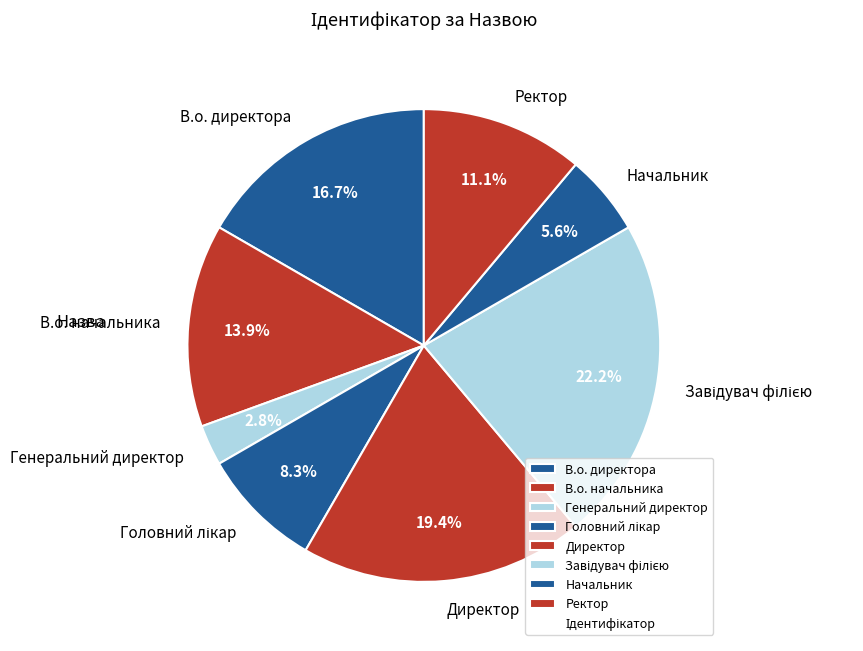

What percentage do Генеральний директор and В.о. начальника together represent?

16.7%